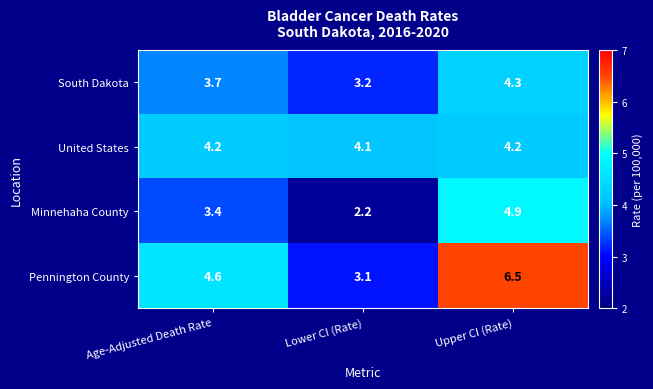

What is the difference between the maximum and minimum values in the Pennington County series?

3.4